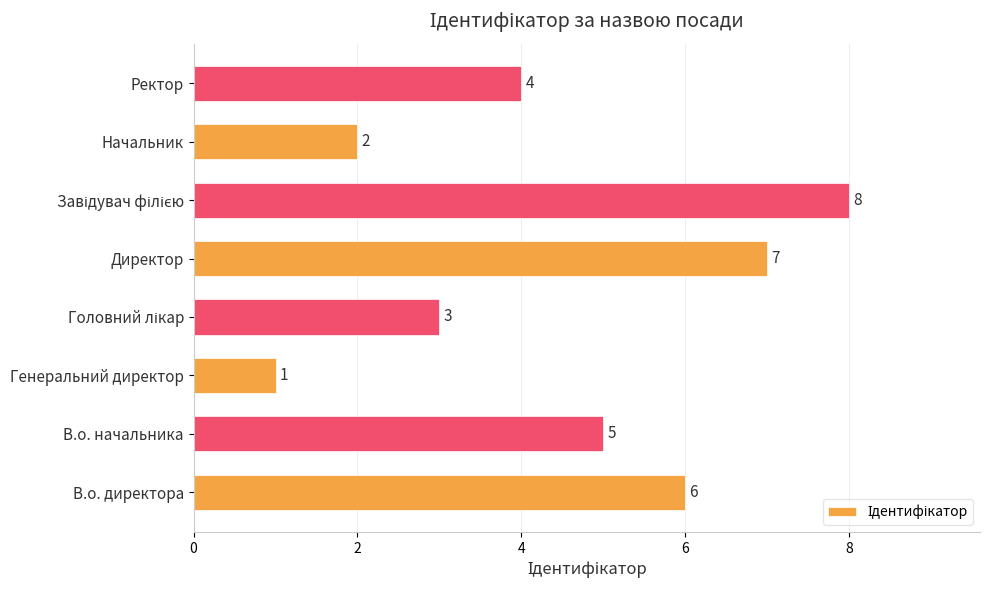

At which label is the value closest to 4?

Ректор